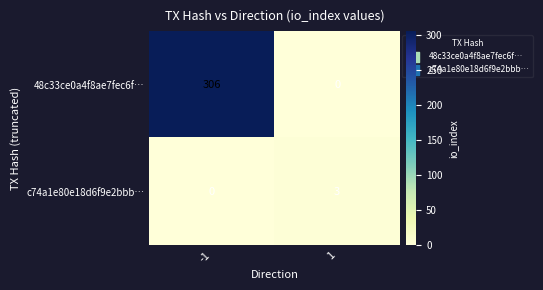

What is the difference between the c74a1e80e18d6f9e2bbb… values at -1 and 1?

3